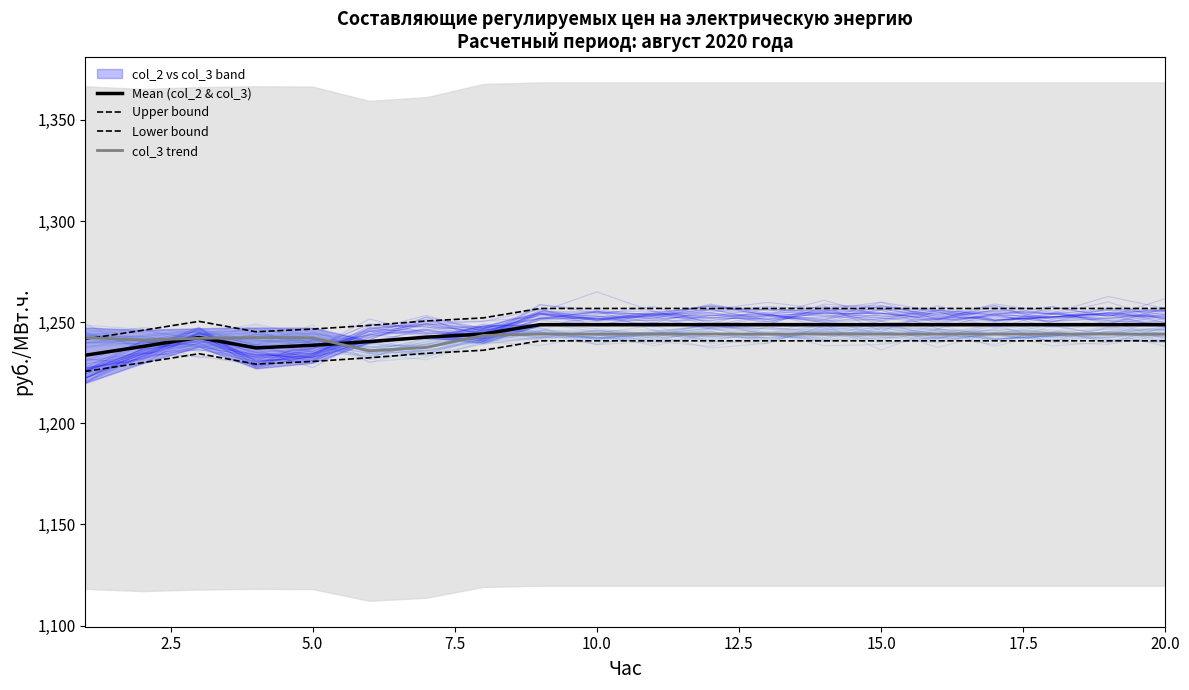

What is the minimum value shown in the chart?

1225.6